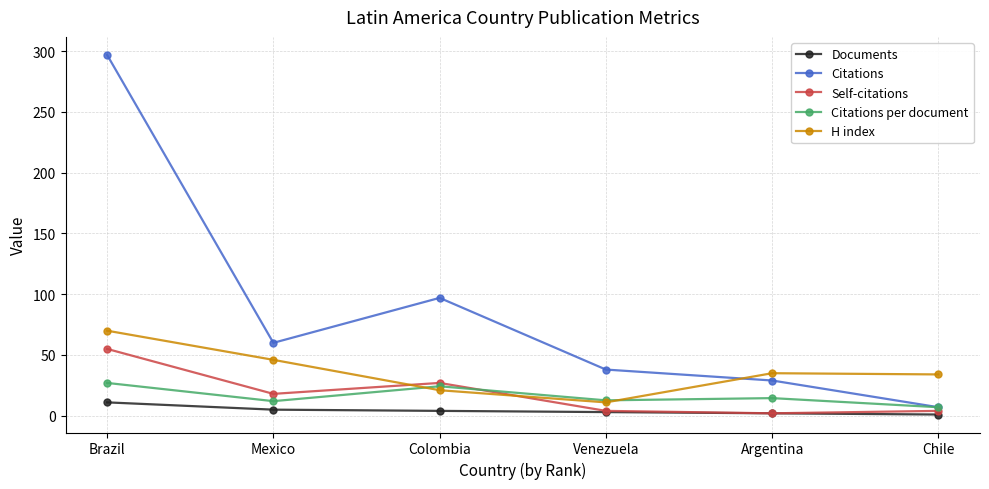

True or false: Documents has a value of 11.0 at Brazil.

True